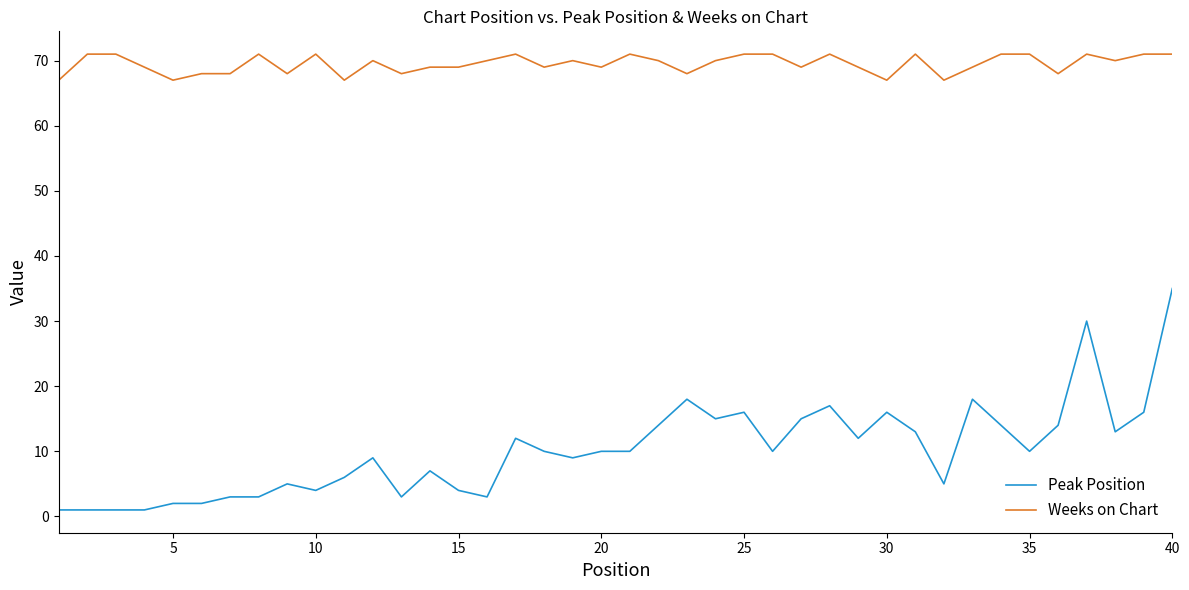

List the series in order of their overall mean, lowest first.

Peak Position, Weeks on Chart